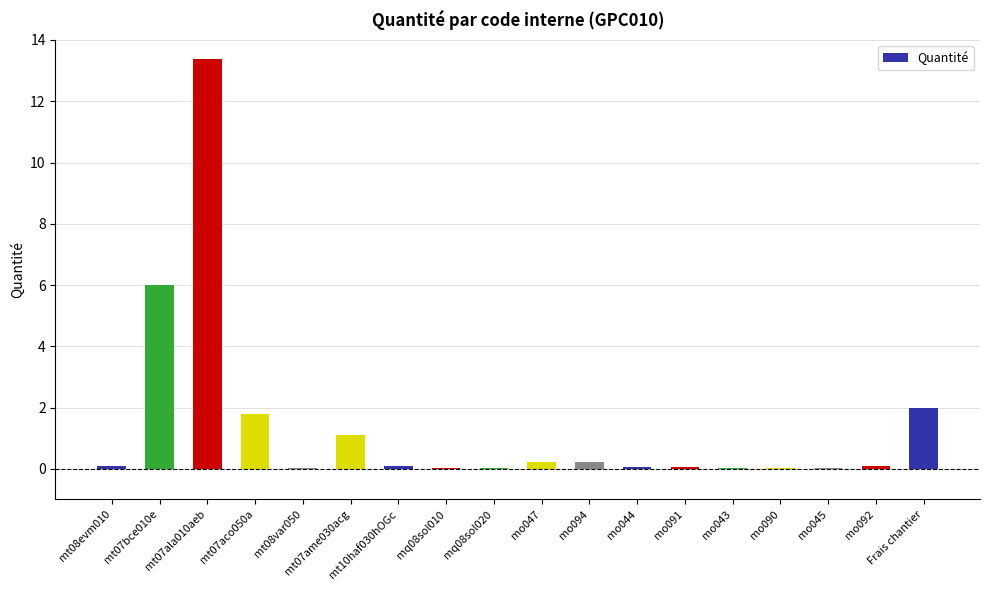

How many categories are shown in the chart?

18